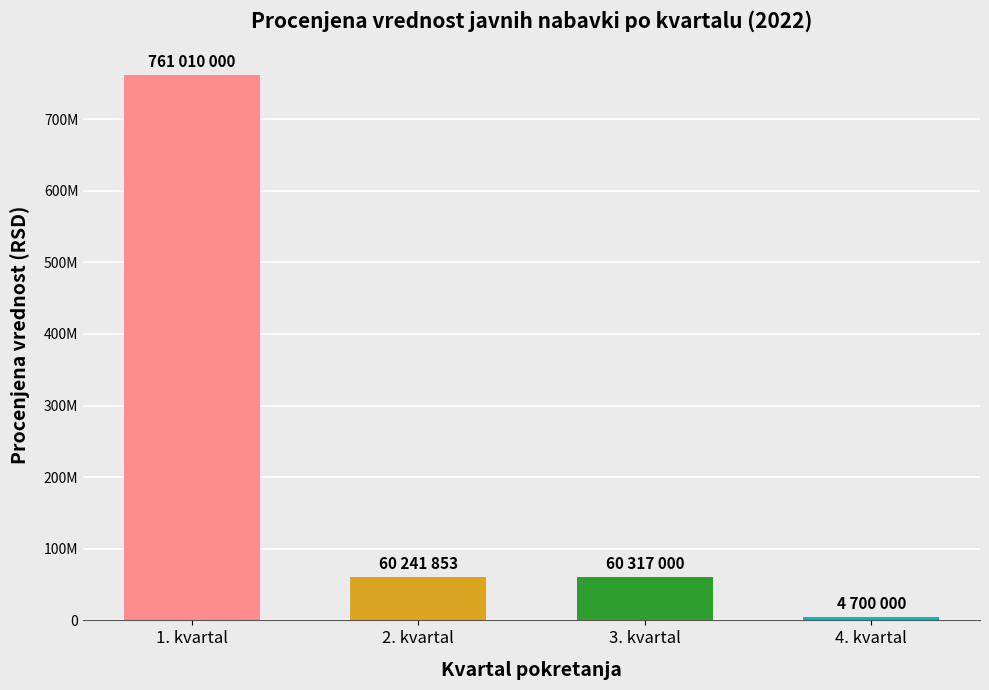

Reading left to right, list all the values displayed in this chart.

1. kvartal=761010000.0	2. kvartal=60241853.3	3. kvartal=60317000.0	4. kvartal=4700000.0